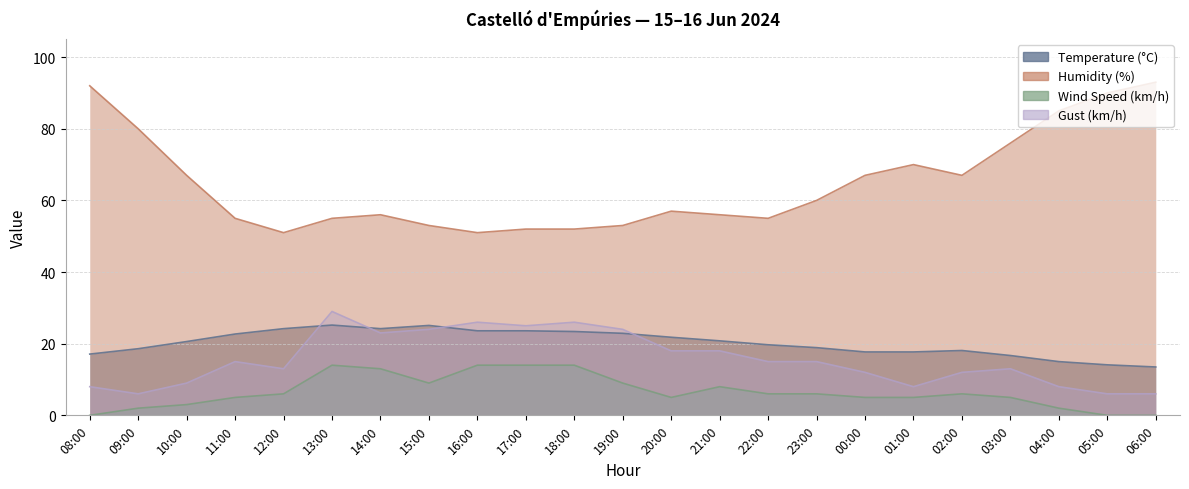

What is the label of the 16th point from the right?

15:00